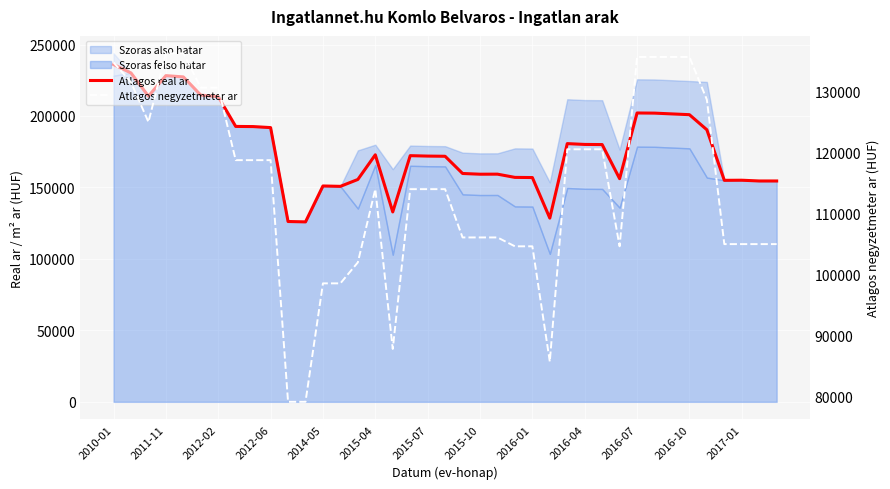

What is the minimum value shown in the chart?

79166